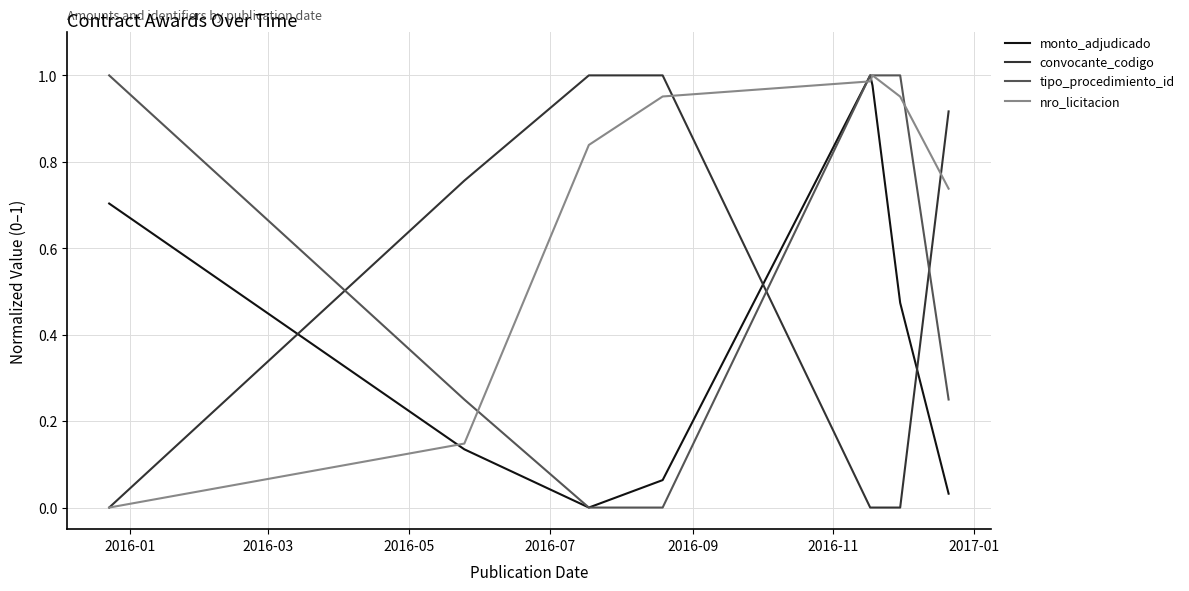

Which series has the largest total across all categories?

nro_licitacion